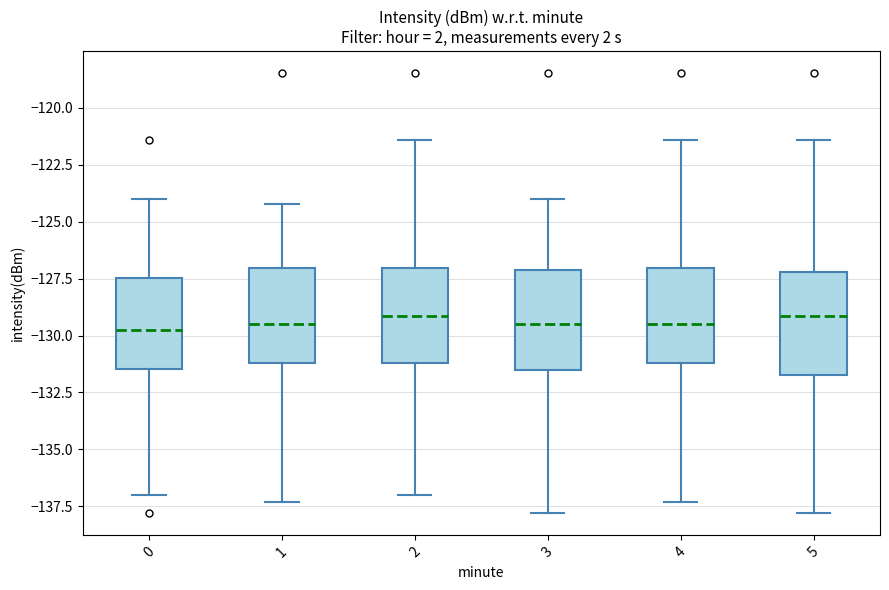

Reading left to right, read every box against the y-axis: the position of its median line, the range the box covers, and the ends of its whiskers. The values are not printed on the chart, so give them approximately, as read against the axis.

0: median -129.5, box -131.5 to -127.5, whiskers -137.0 to -124.0
1: median -129.5, box -131.0 to -127.0, whiskers -137.5 to -124.0
2: median -129.0, box -131.0 to -127.0, whiskers -137.0 to -121.5
3: median -129.5, box -131.5 to -127.0, whiskers -138.0 to -124.0
4: median -129.5, box -131.0 to -127.0, whiskers -137.5 to -121.5
5: median -129.0, box -131.5 to -127.0, whiskers -138.0 to -121.5